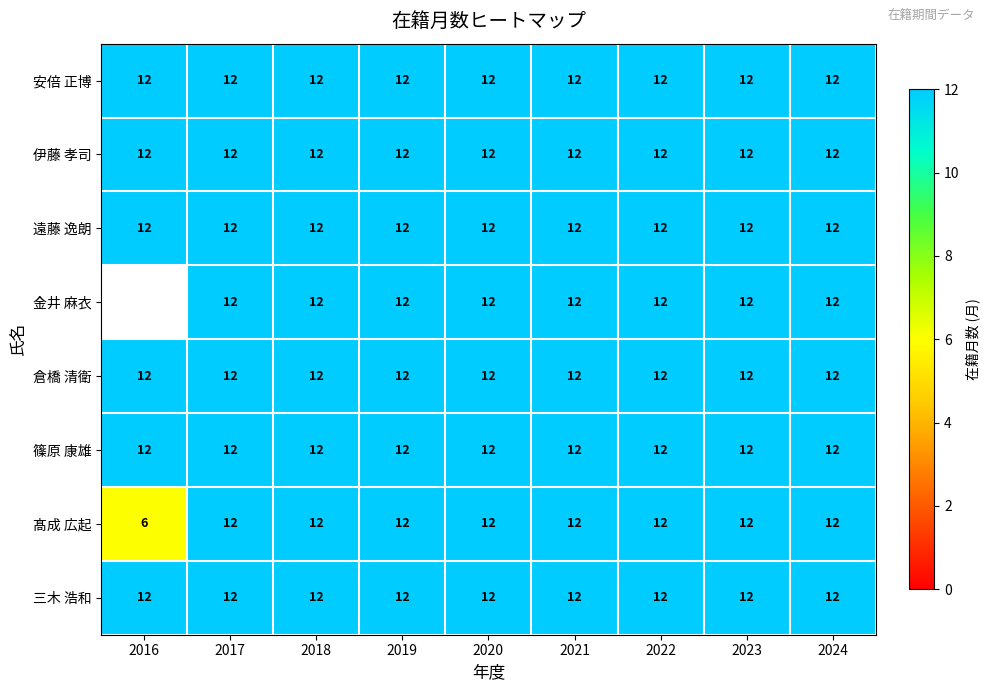

What is the average value of the 伊藤 孝司 series?

12